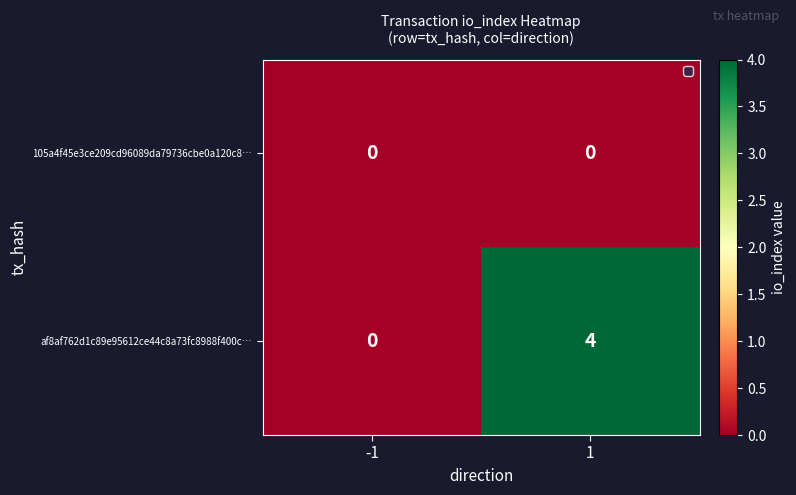

At 1, list the series in order from largest to smallest.

af8af762d1c89e95612ce44c8a73fc8988f400c…, 105a4f45e3ce209cd96089da79736cbe0a120c8…